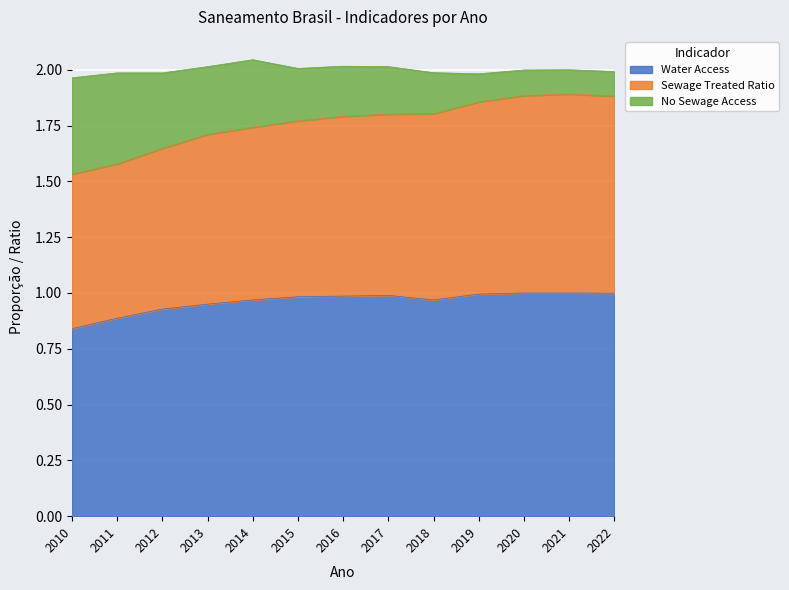

What is the sum of the Water Access values at 2010 and 2011?

1.7